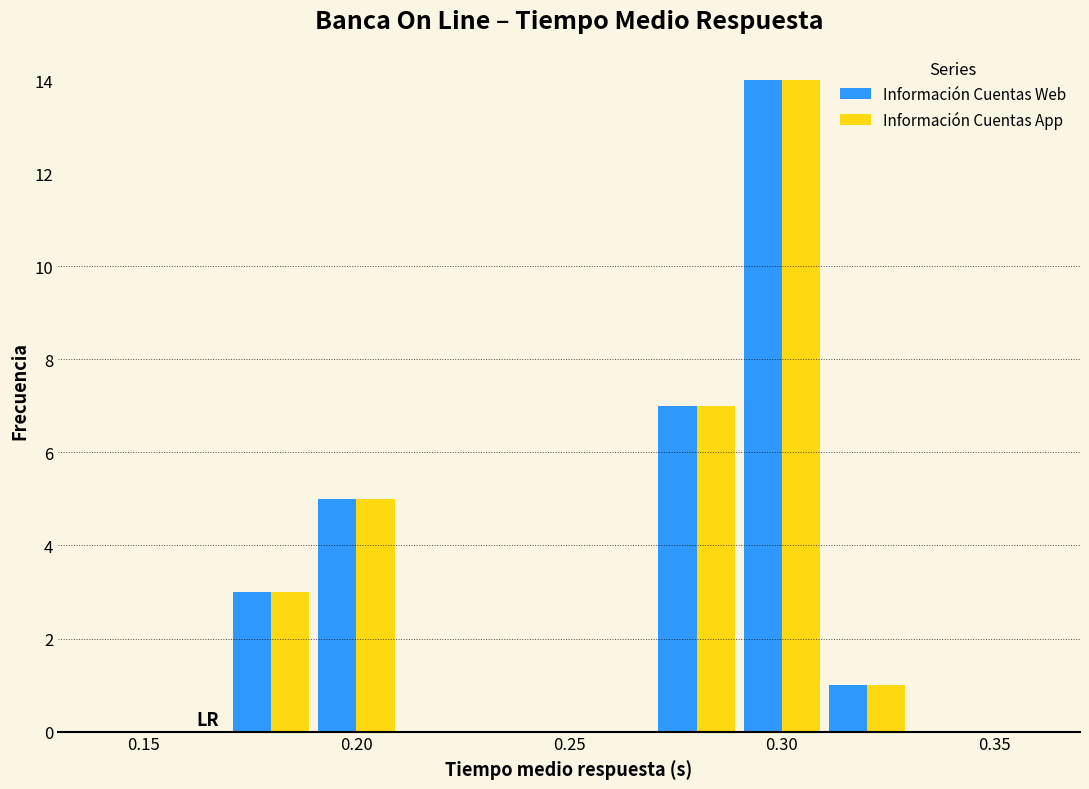

Reading left to right, list every range on the x-axis with the height of the bar of each series over it. The values are not printed on the chart, so give them approximately, as read against the axis.

0.15 to 0.17: Información Cuentas Web=0	Información Cuentas App=0
0.17 to 0.19: Información Cuentas Web=3	Información Cuentas App=3
0.19 to 0.21: Información Cuentas Web=5	Información Cuentas App=5
0.21 to 0.23: Información Cuentas Web=0	Información Cuentas App=0
0.23 to 0.25: Información Cuentas Web=0	Información Cuentas App=0
0.25 to 0.27: Información Cuentas Web=0	Información Cuentas App=0
0.27 to 0.29: Información Cuentas Web=7	Información Cuentas App=7
0.29 to 0.31: Información Cuentas Web=14	Información Cuentas App=14
0.31 to 0.33: Información Cuentas Web=1	Información Cuentas App=1
0.33 to 0.35: Información Cuentas Web=0	Información Cuentas App=0